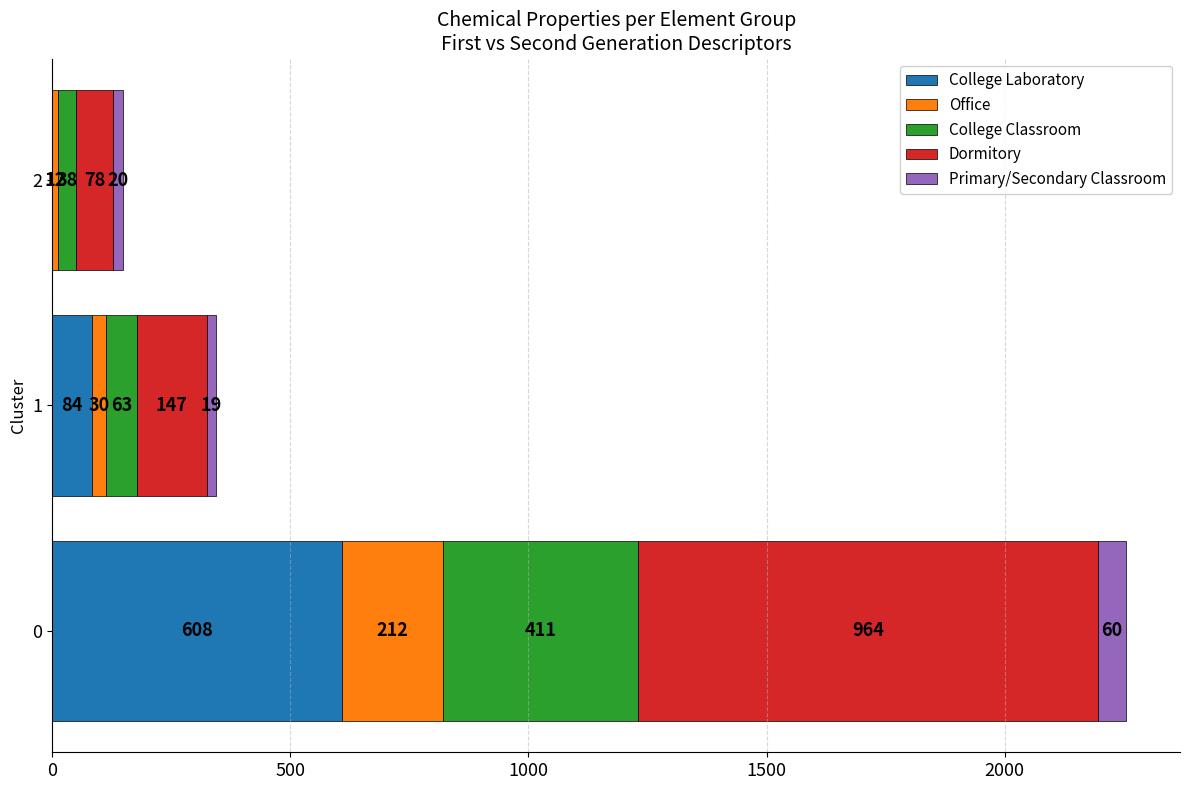

The value of College Laboratory at 1 is 84.0. True or false?

True